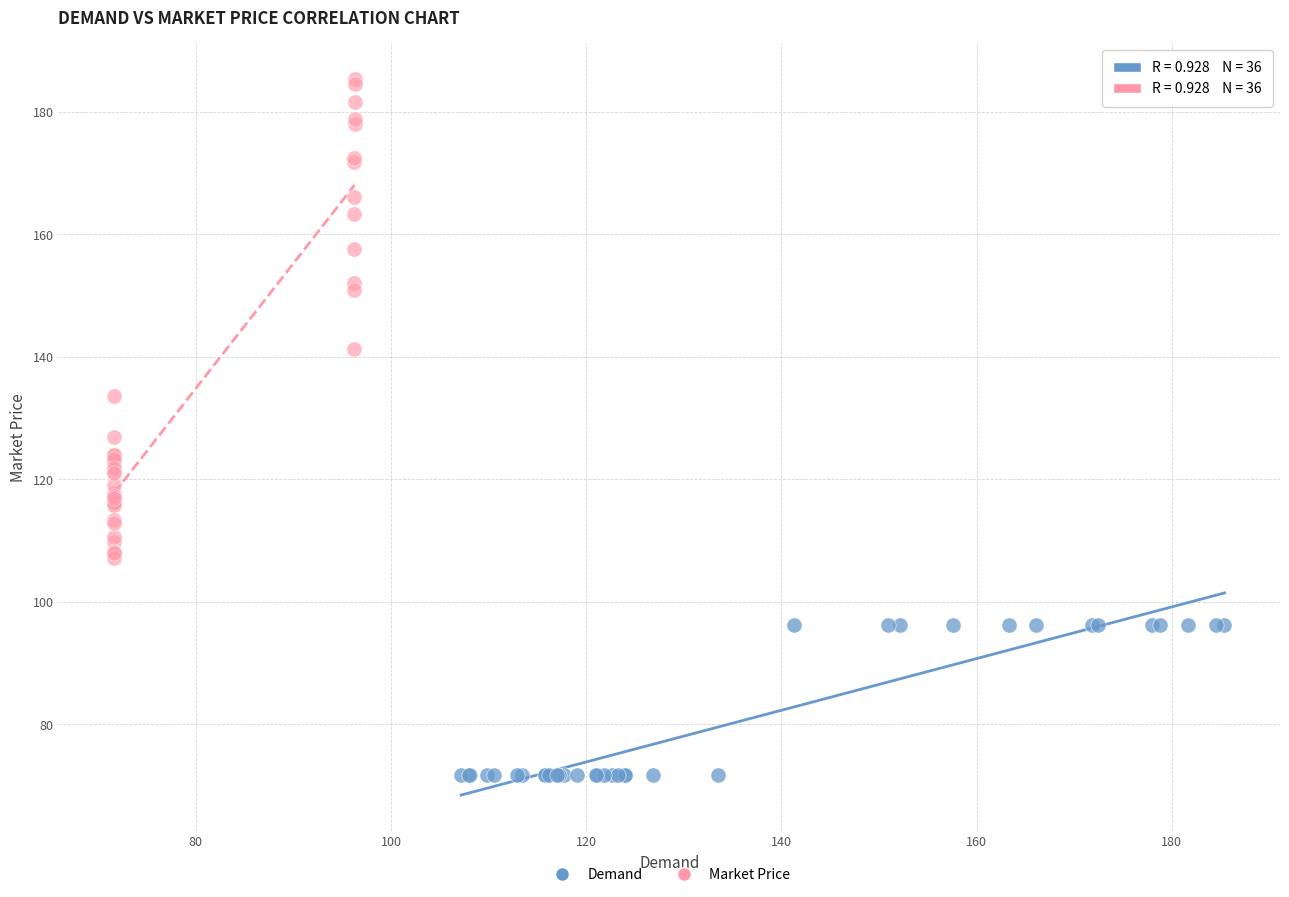

Which series has the largest Y range (max minus min)?

Market Price